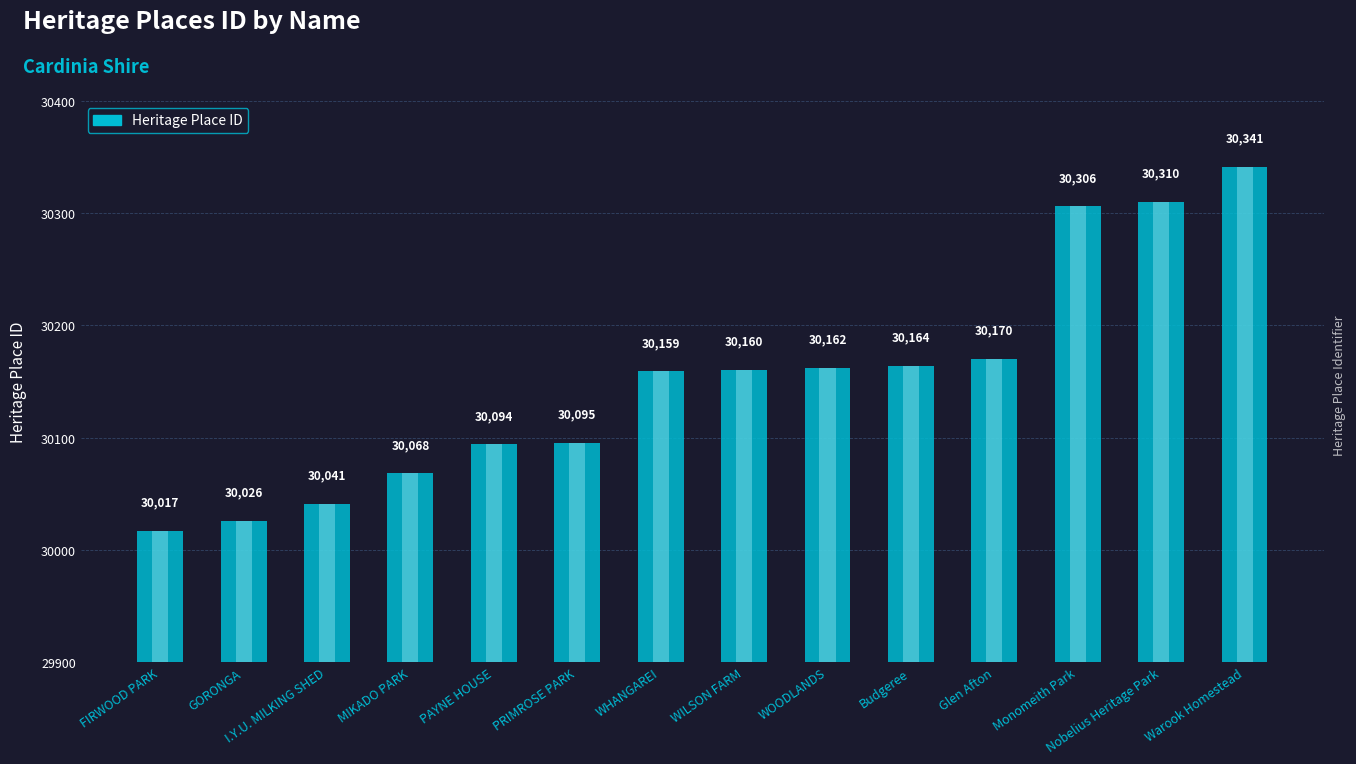

List the labels in order of value, largest first.

Warook Homestead, Nobelius Heritage Park, Monomeith Park, Glen Afton, Budgeree, WOODLANDS, WILSON FARM, WHANGAREI, PRIMROSE PARK, PAYNE HOUSE, MIKADO PARK, I.Y.U. MILKING SHED, GORONGA, FIRWOOD PARK